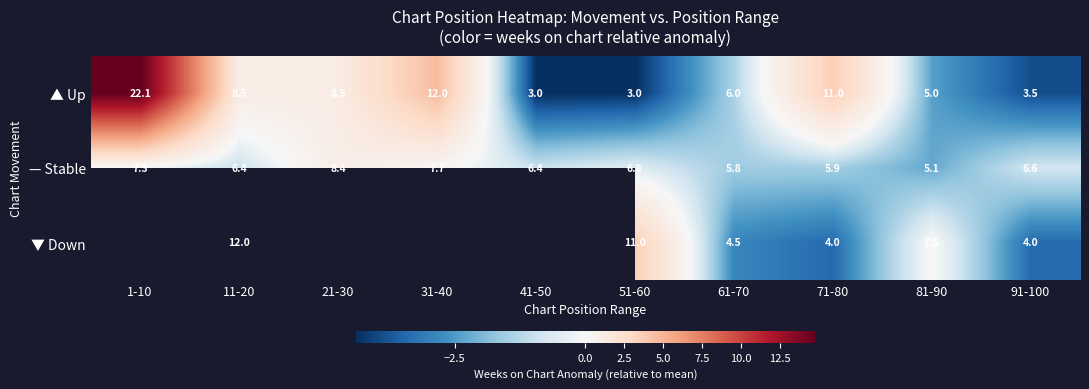

Between 61-70 and 71-80, which series saw the biggest shift?

▲ Up